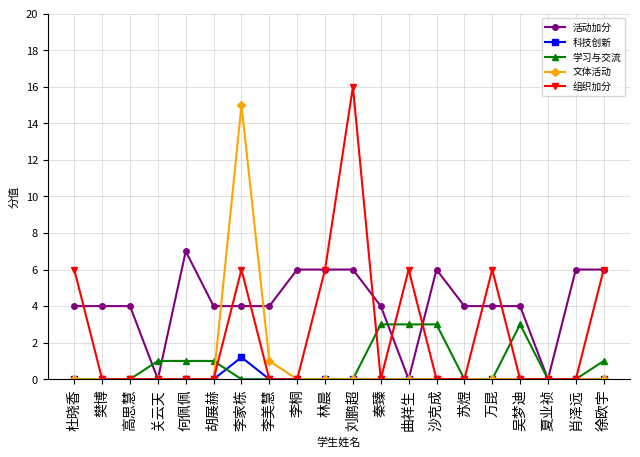

Rank the series by their maximum value, from lowest to highest.

科技创新, 学习与交流, 活动加分, 文体活动, 组织加分